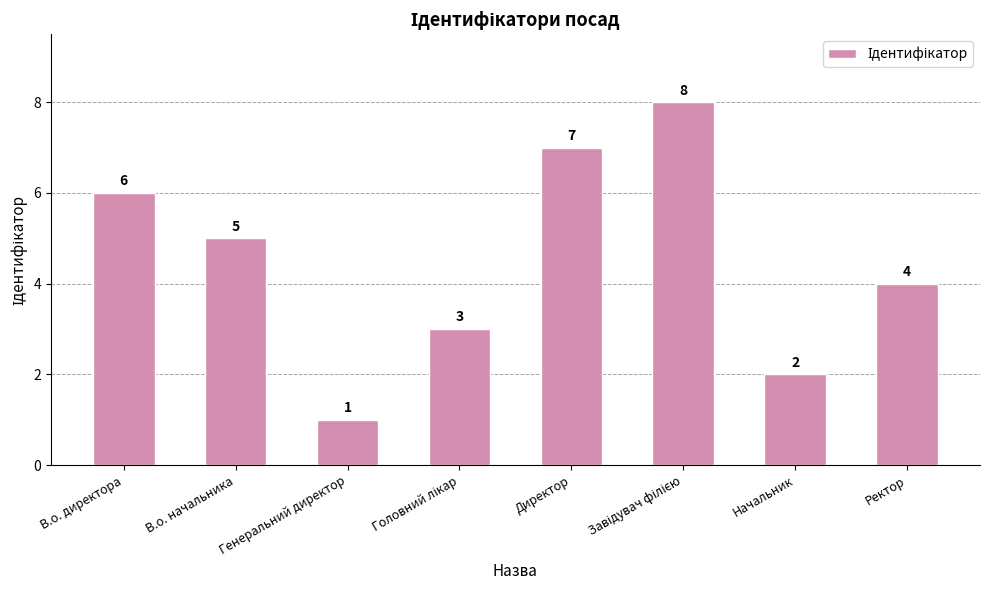

Count the values in the range 3 to 7.

5